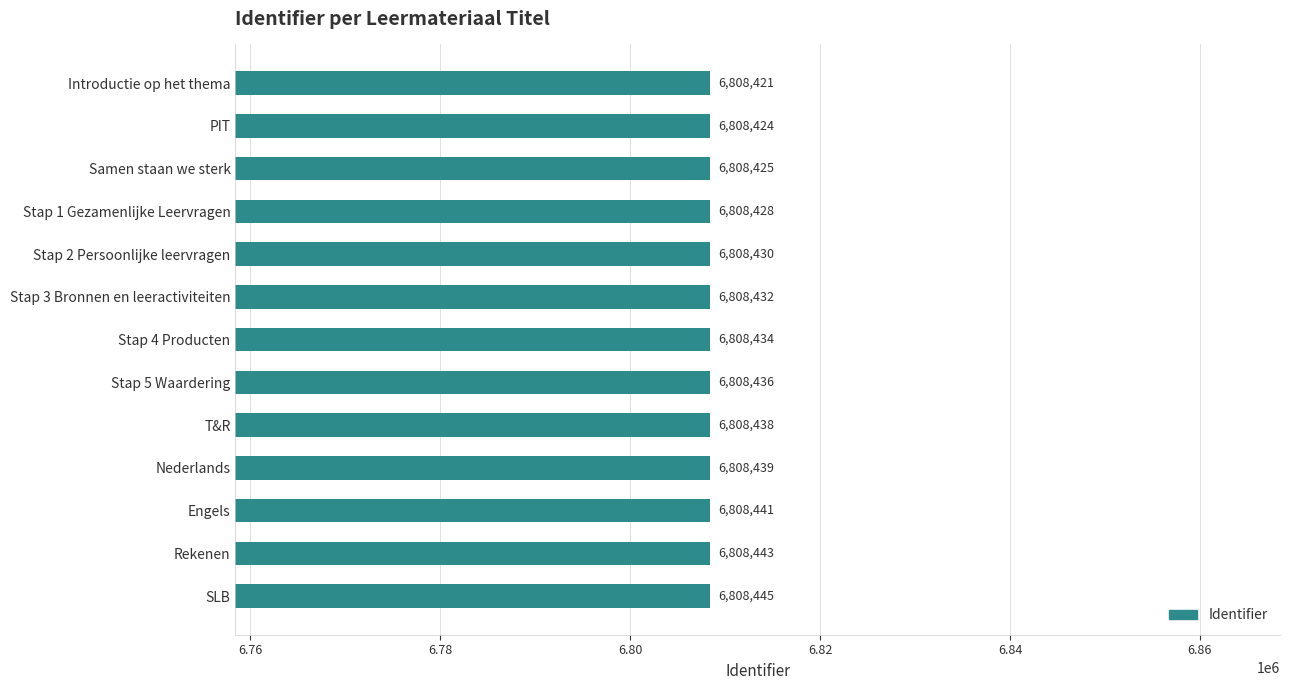

Count the number of data series in this chart.

1